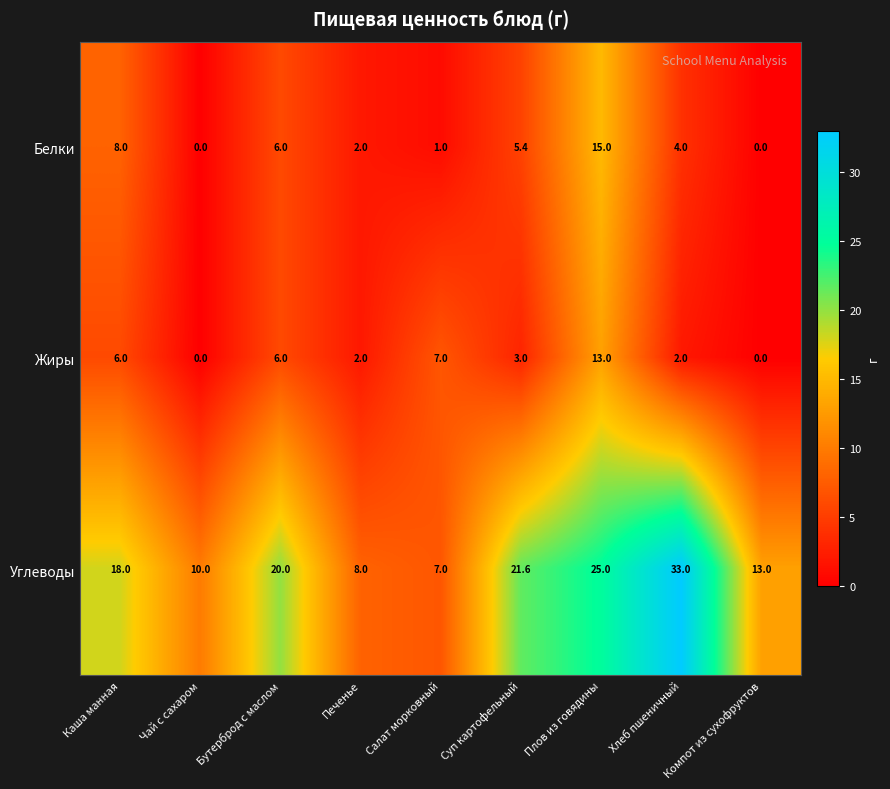

Between Бутерброд с маслом and Суп картофельный, which series saw the biggest shift?

Жиры